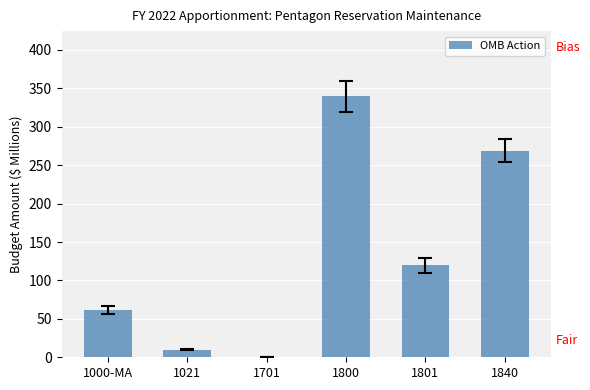

Where is the data nearest to the value 169?

1801